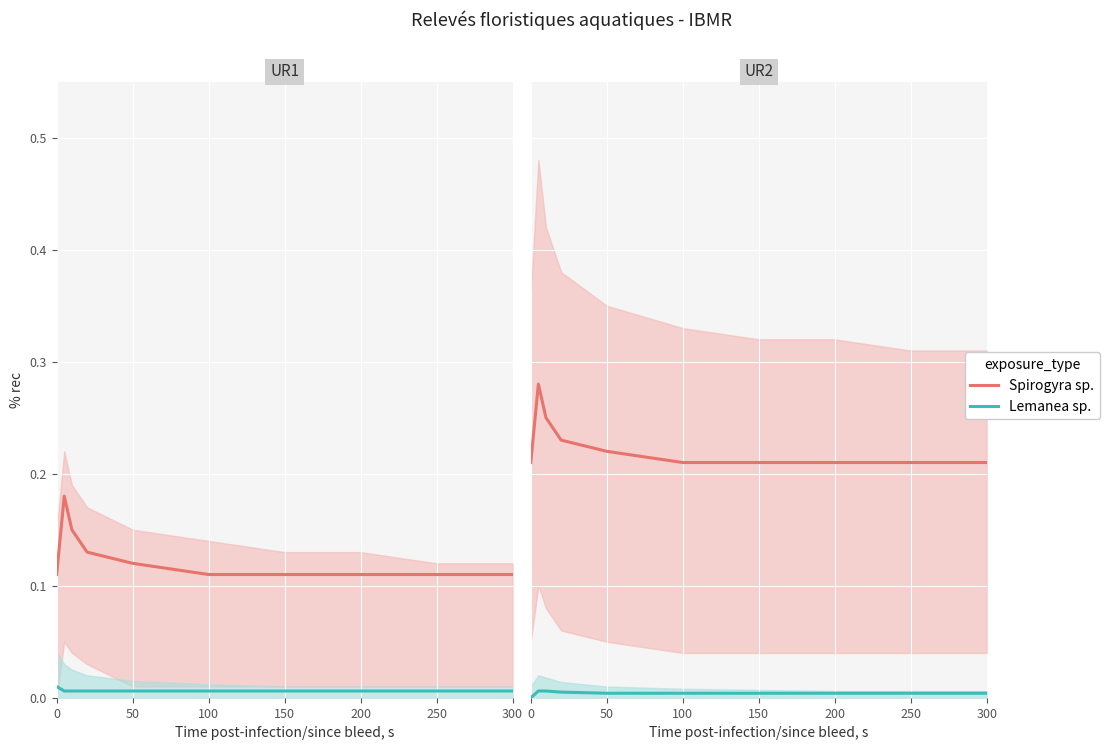

Is it true that Lemanea sp. equals 0.0 at 0?

True